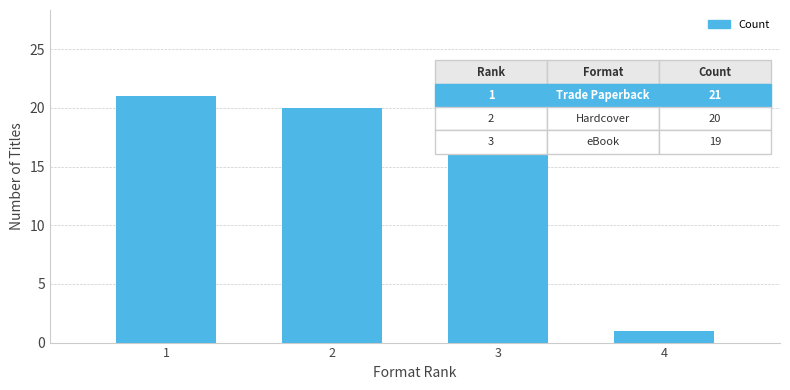

Reading left to right, extract all data points from this chart.

1=21	2=20	3=19	4=1